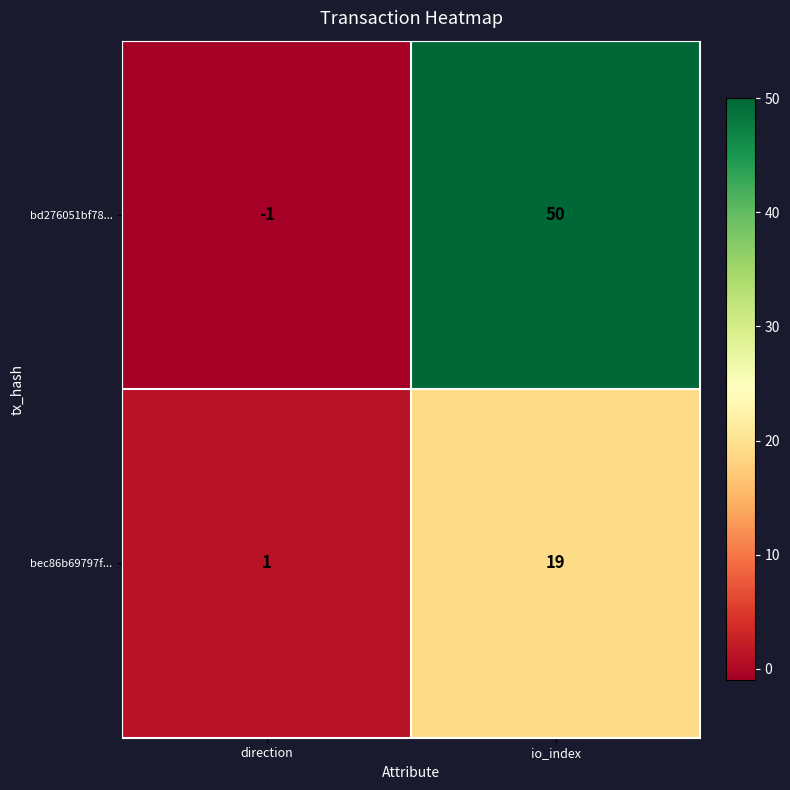

The bec86b69797f... series shows 0 at direction. True or false?

False